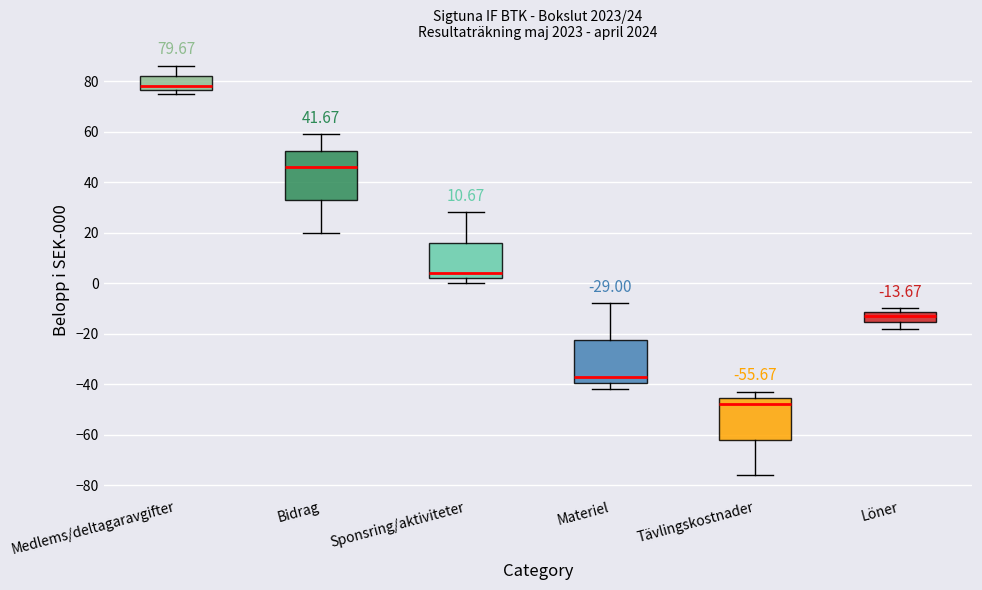

Which box has the highest median line?

Medlems/deltagaravgifter